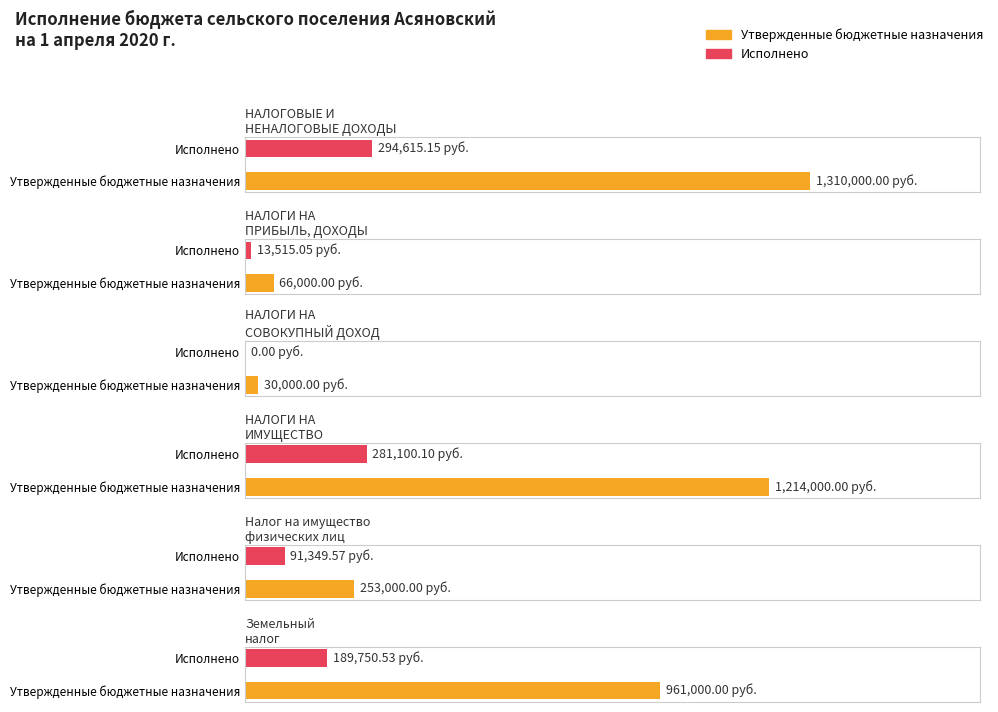

The Утвержденные бюджетные назначения series shows 585276.3 at НАЛОГОВЫЕ И
НЕНАЛОГОВЫЕ ДОХОДЫ. True or false?

False